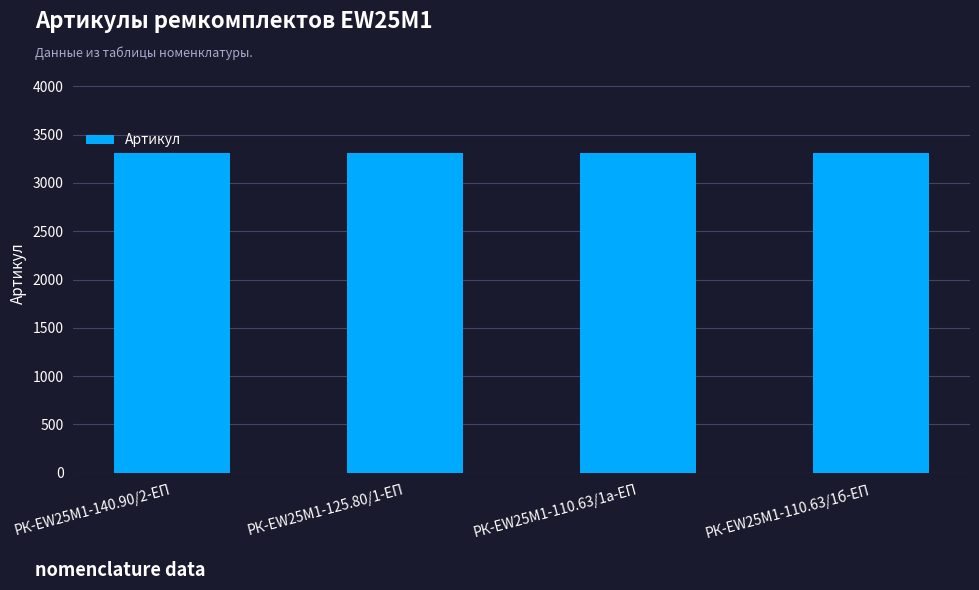

The chart shows a value of 3309 at РК-EW25M1-125.80/1-ЕП. True or false?

True